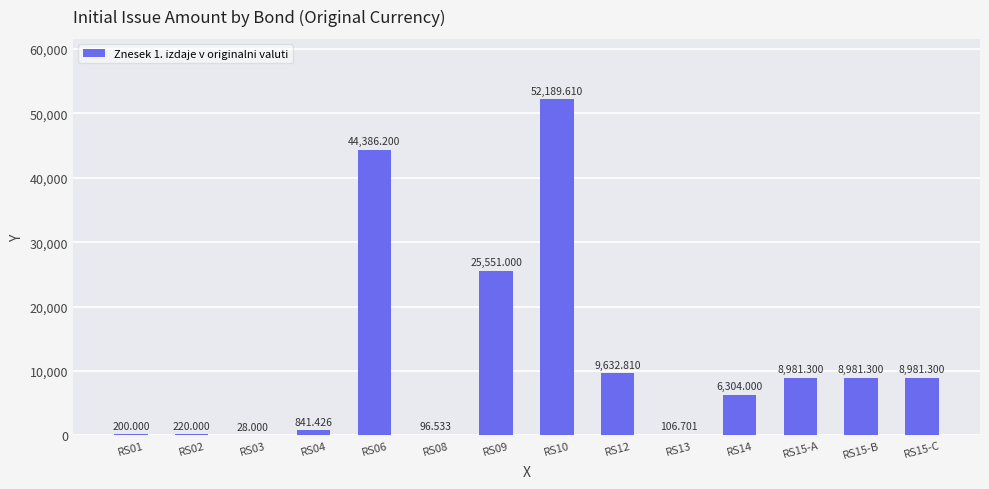

What is the change in value from RS01 to RS09?

+25351.0